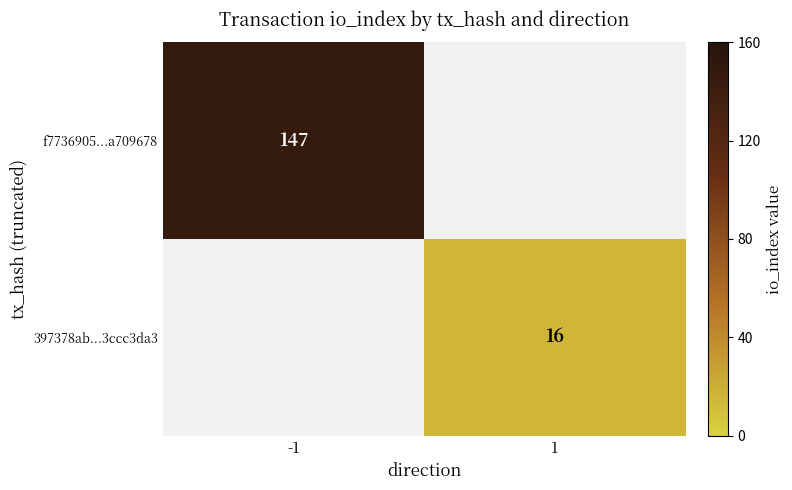

True or false: f7736905...a709678 has a value of 262 at -1.

False